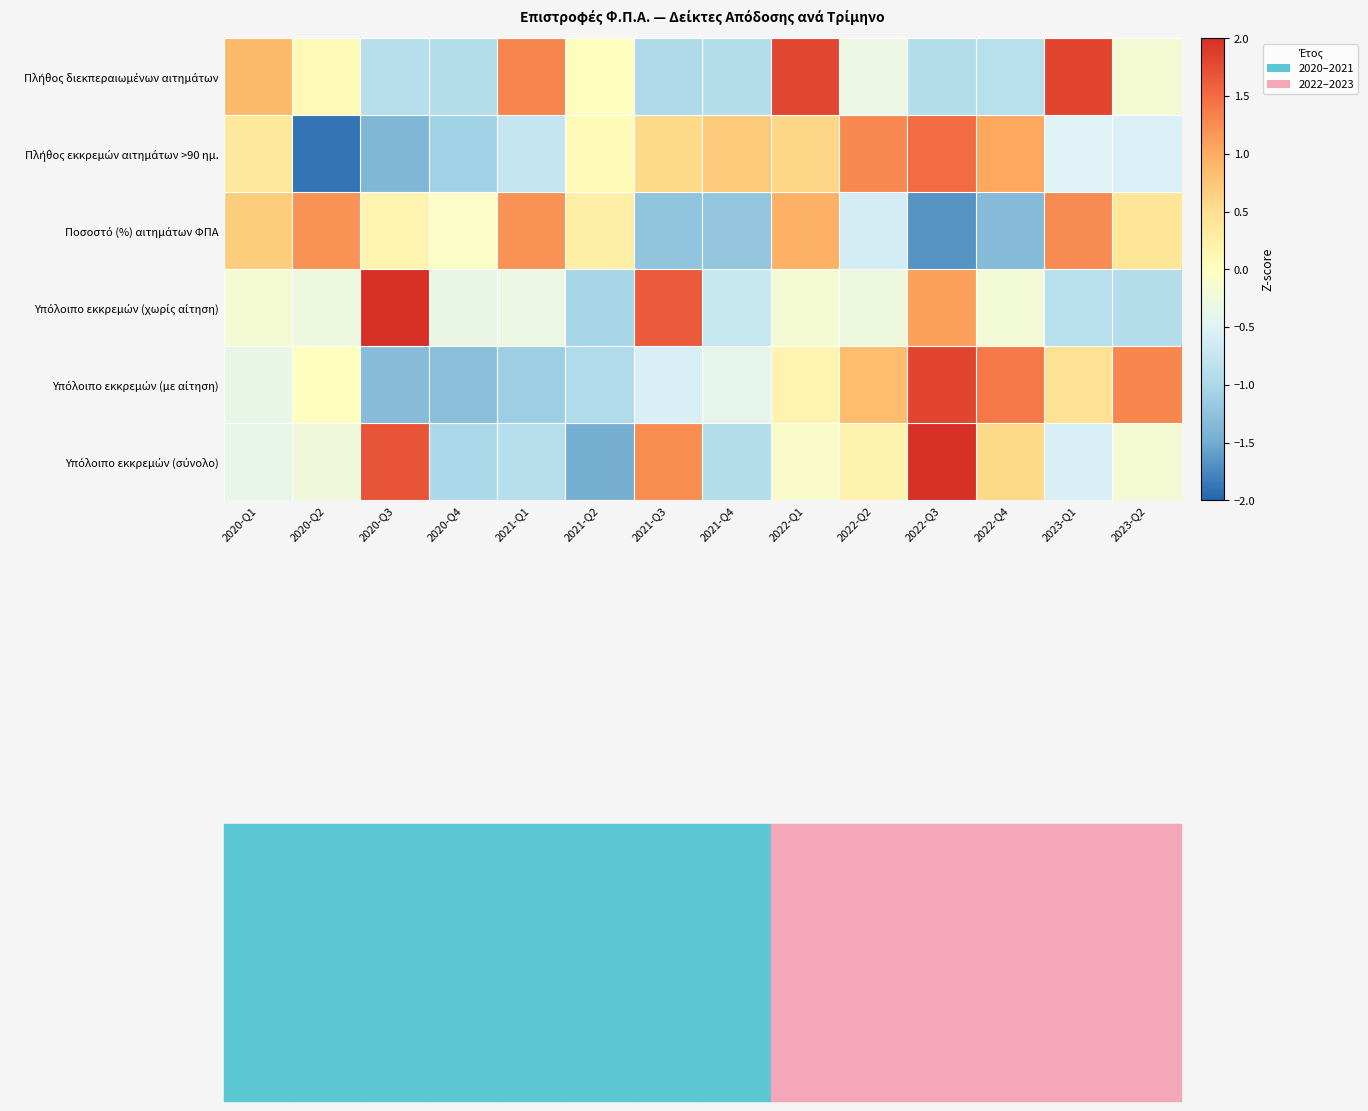

What is the spread (max minus min) of values at 2022-Q2?

1.9